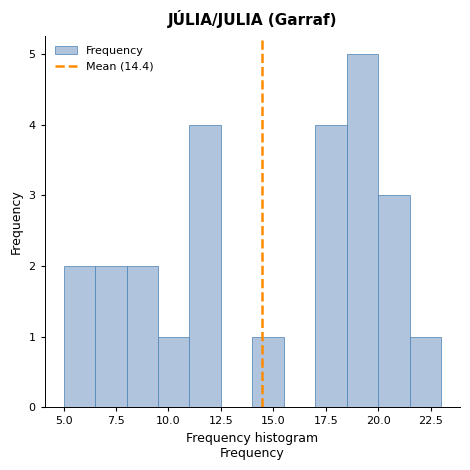

Read against the x-axis, roughly where is the centre of the tallest bar?

19.5